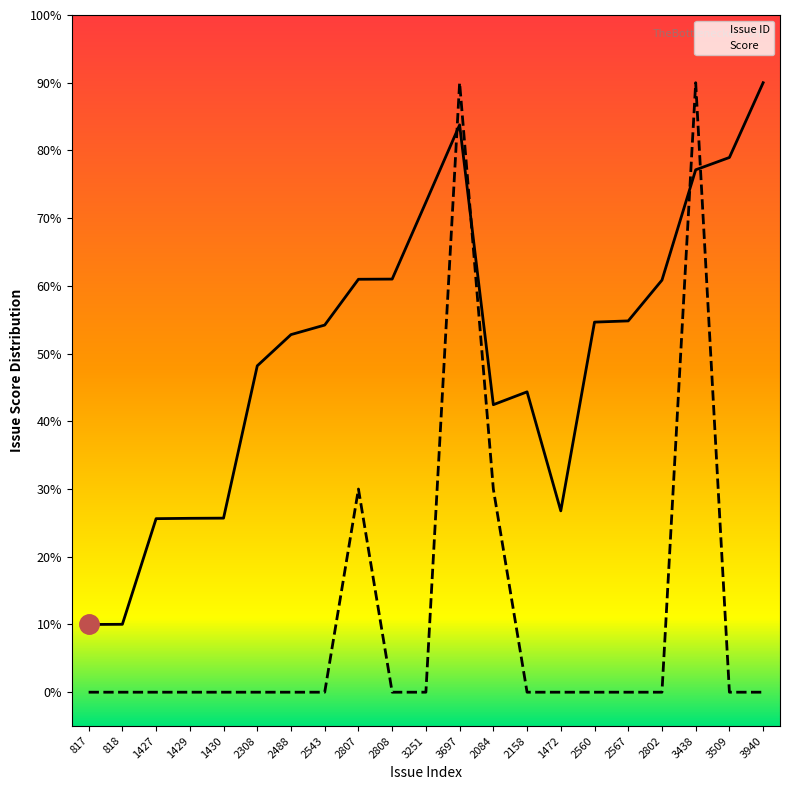

Reading left to right, extract all data points from this chart.

Issue ID: 10.0	10.0	25.6	25.7	25.7	48.2	52.8	54.2	61.0	61.0	72.4	83.8	42.5	44.4	26.8	54.6	54.8	60.8	77.1	79.0	90.0
Score: 0.0	0.0	0.0	0.0	0.0	0.0	0.0	0.0	30.0	0.0	0.0	90.0	30.0	0.0	0.0	0.0	0.0	0.0	90.0	0.0	0.0